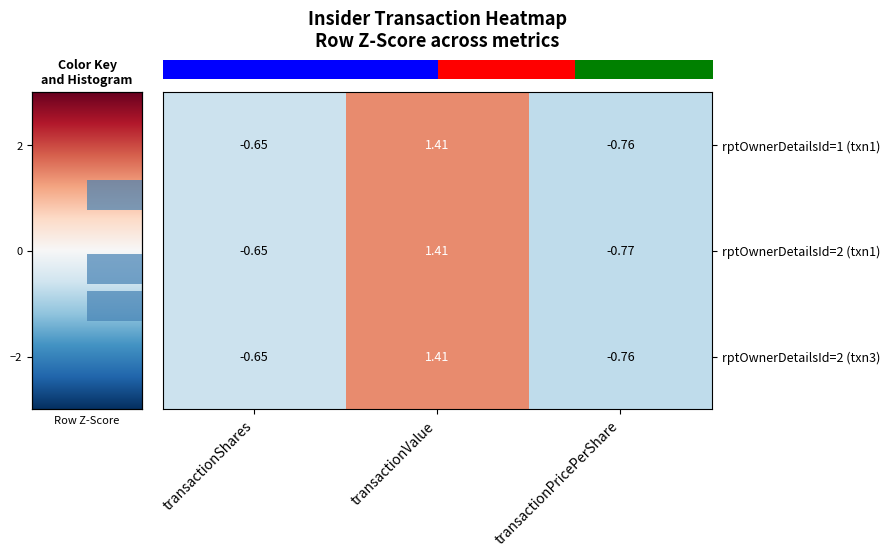

The row_0 series shows -0.2 at transactionShares. True or false?

False